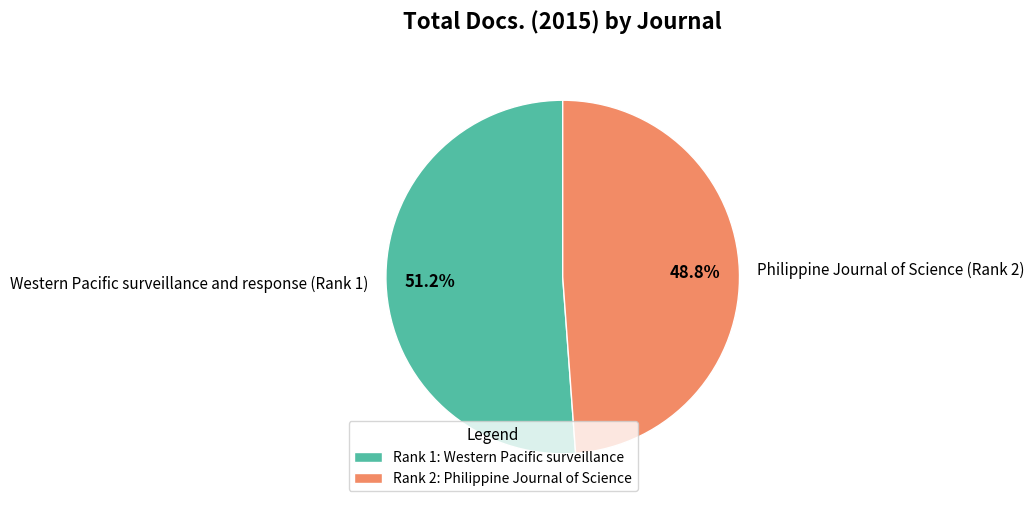

Count the number of slices in the pie.

2